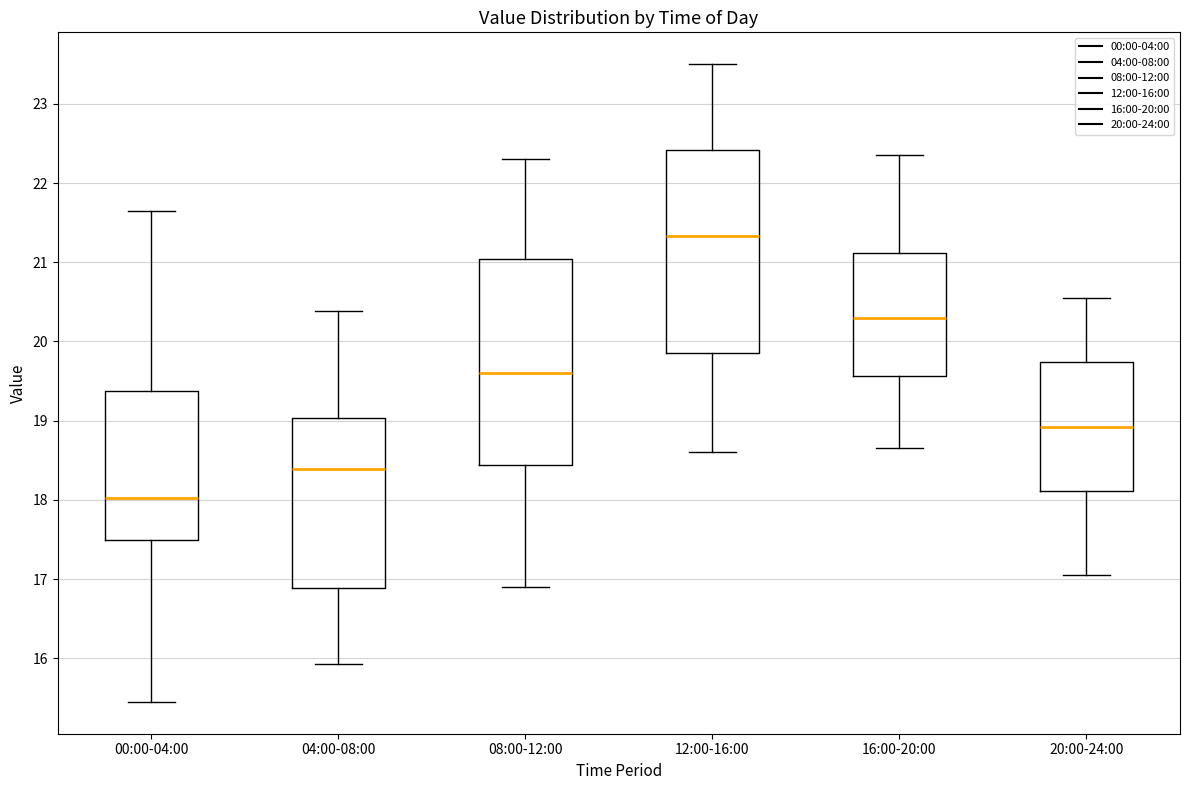

Reading left to right, read every box against the y-axis: the position of its median line, the range the box covers, and the ends of its whiskers. The values are not printed on the chart, so give them approximately, as read against the axis.

00:00-04:00: median 18.0, box 17.5 to 19.4, whiskers 15.5 to 21.7
04:00-08:00: median 18.4, box 16.9 to 19.0, whiskers 15.9 to 20.4
08:00-12:00: median 19.6, box 18.4 to 21.0, whiskers 16.9 to 22.3
12:00-16:00: median 21.3, box 19.9 to 22.4, whiskers 18.6 to 23.5
16:00-20:00: median 20.3, box 19.6 to 21.1, whiskers 18.7 to 22.4
20:00-24:00: median 18.9, box 18.1 to 19.7, whiskers 17.1 to 20.6